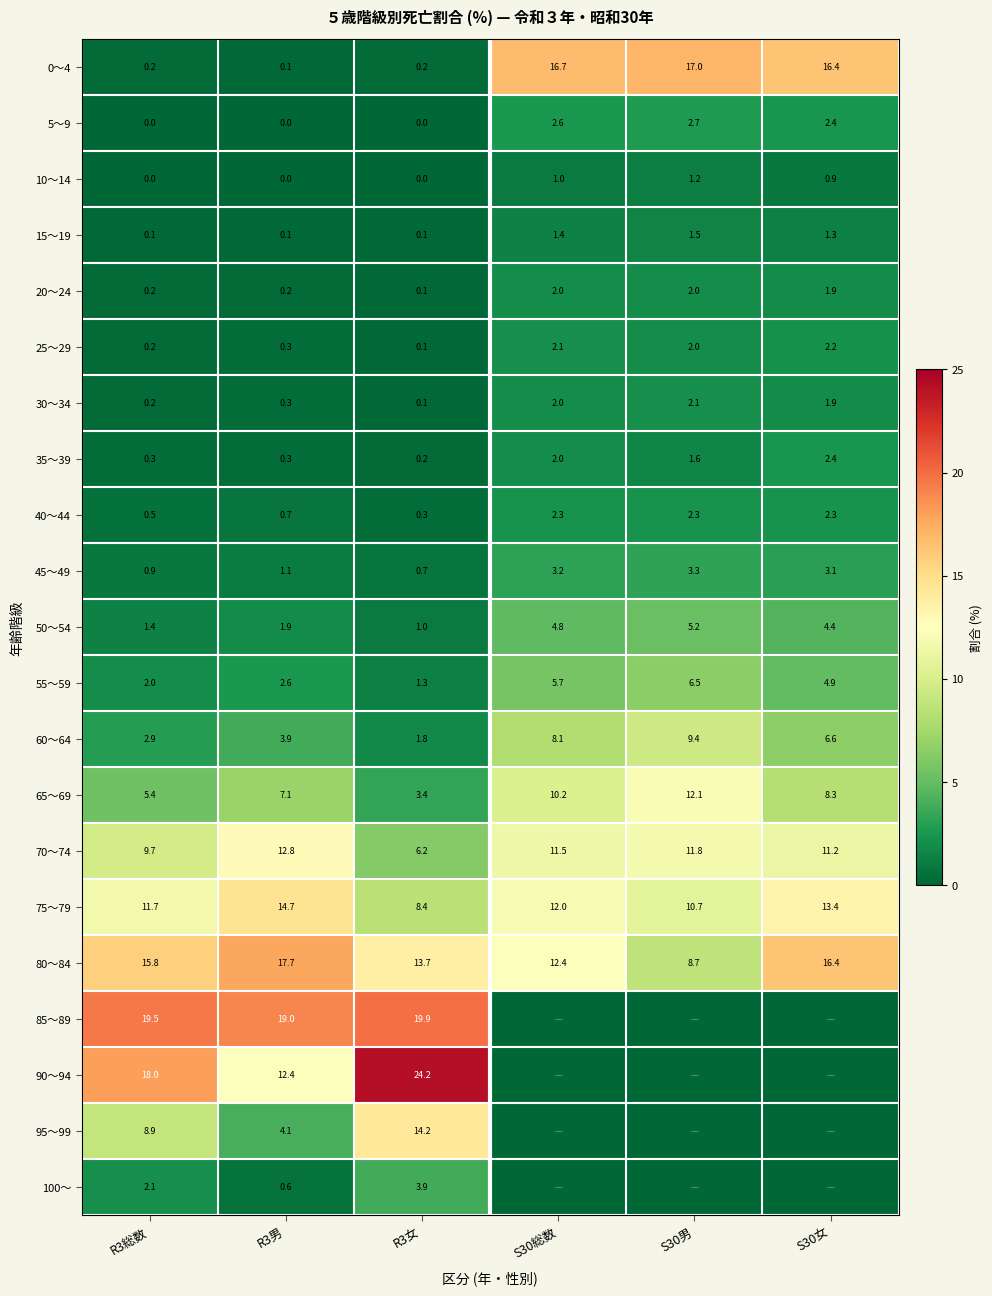

Is it true that 55～59 equals 4.5 at S30男?

False